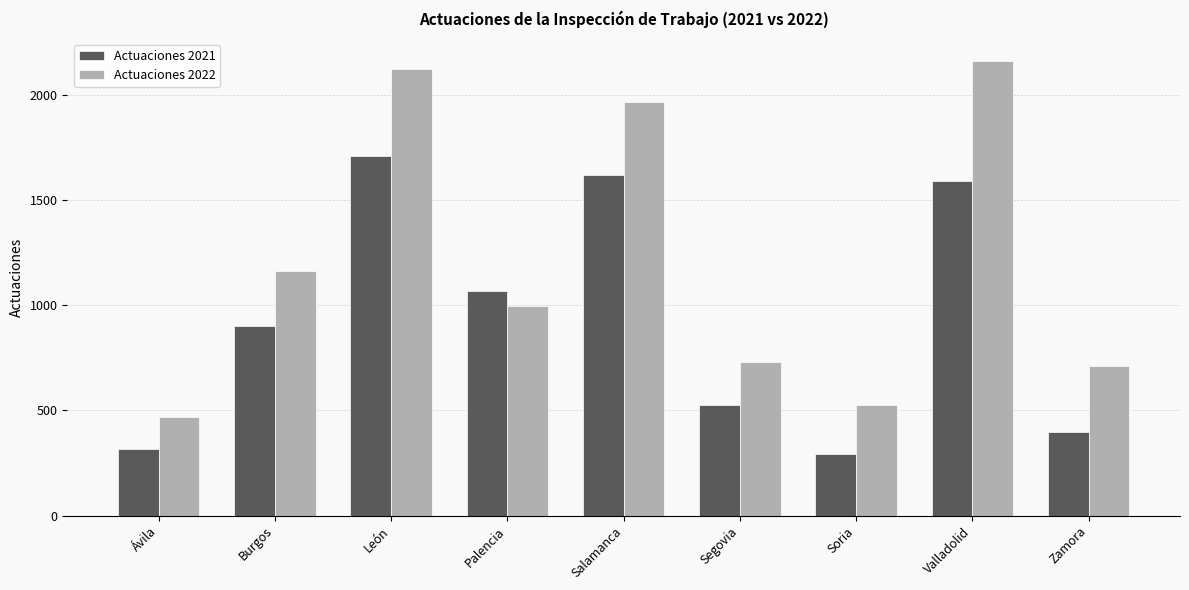

What is the maximum value shown in the chart?

2162